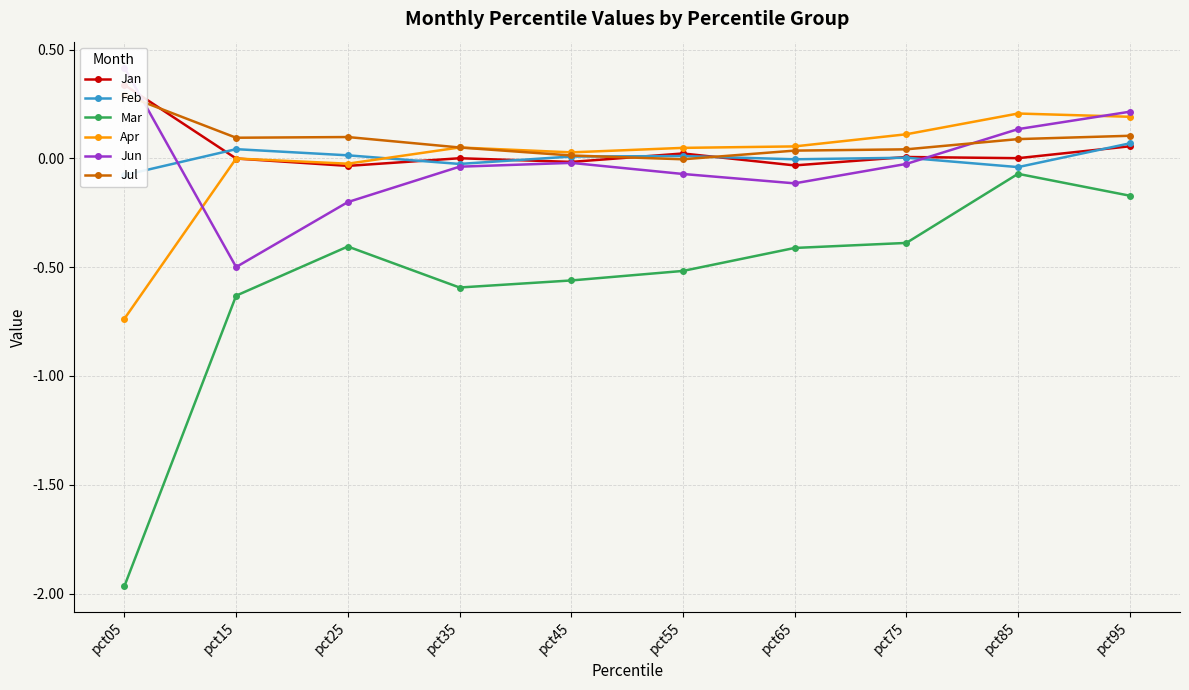

At which category is the sum across all series the highest?

pct95